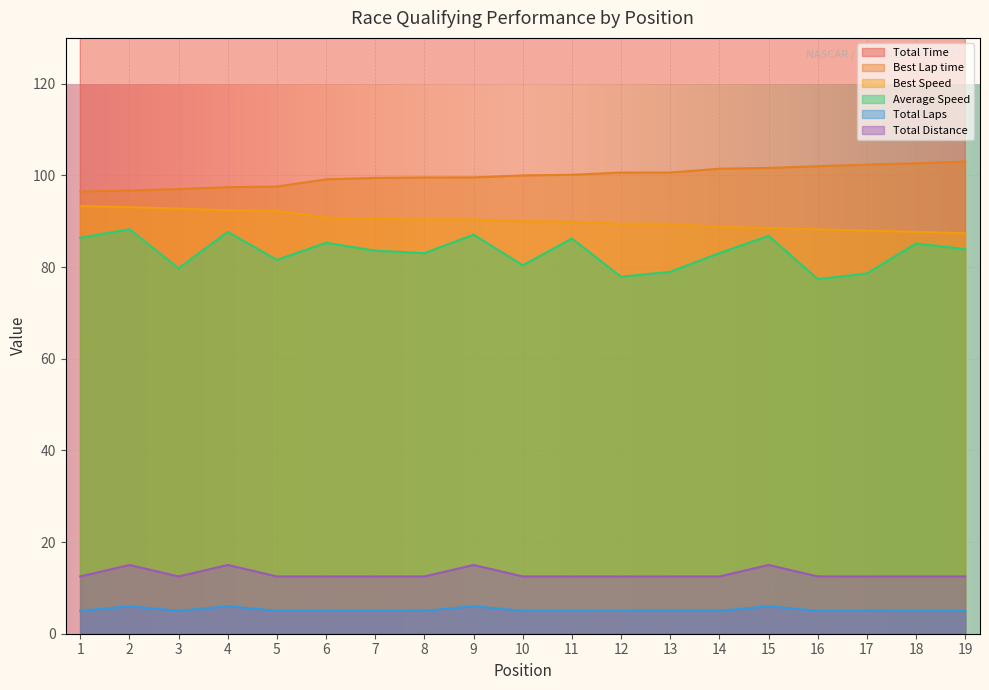

True or false: Total Laps and Best Speed cross at least once.

False